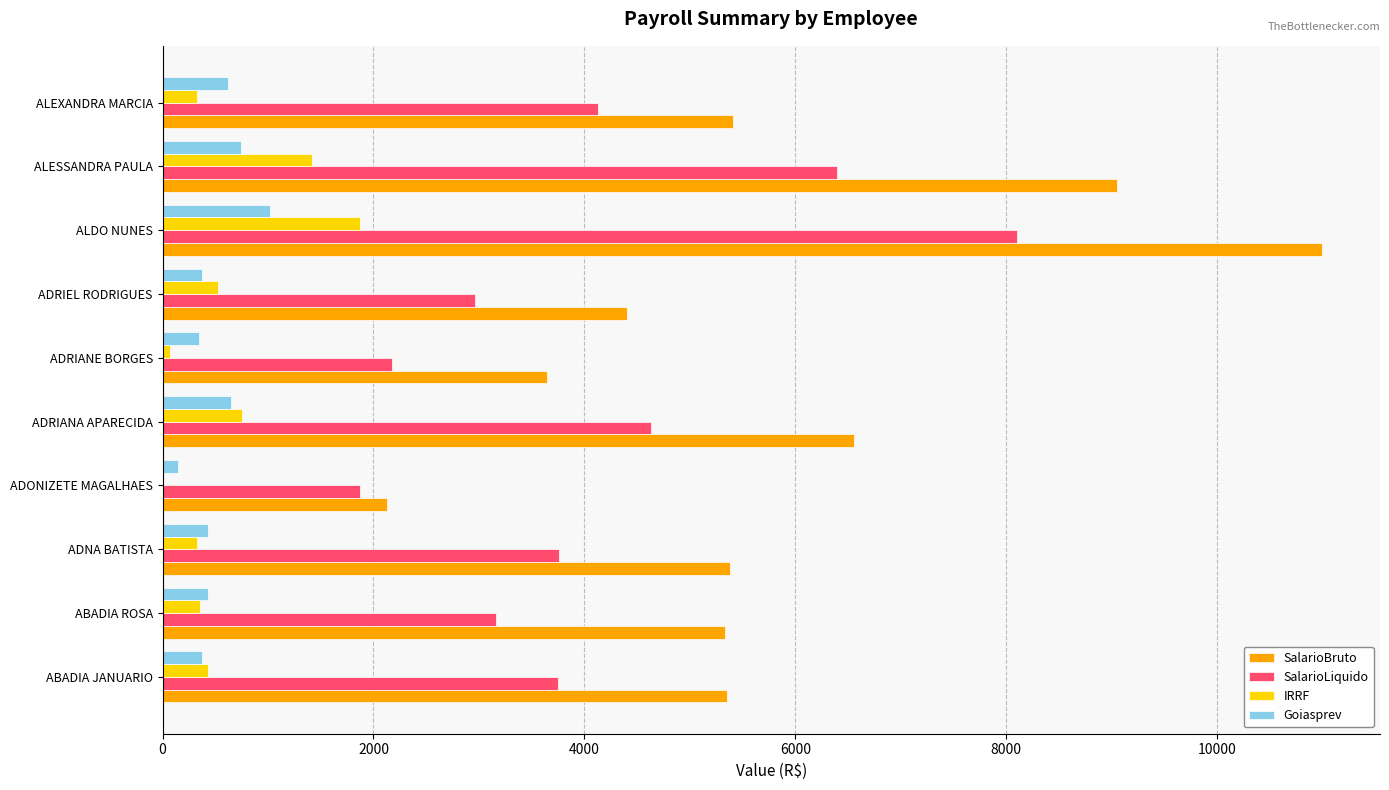

Which series has the largest total across all categories?

SalarioBruto